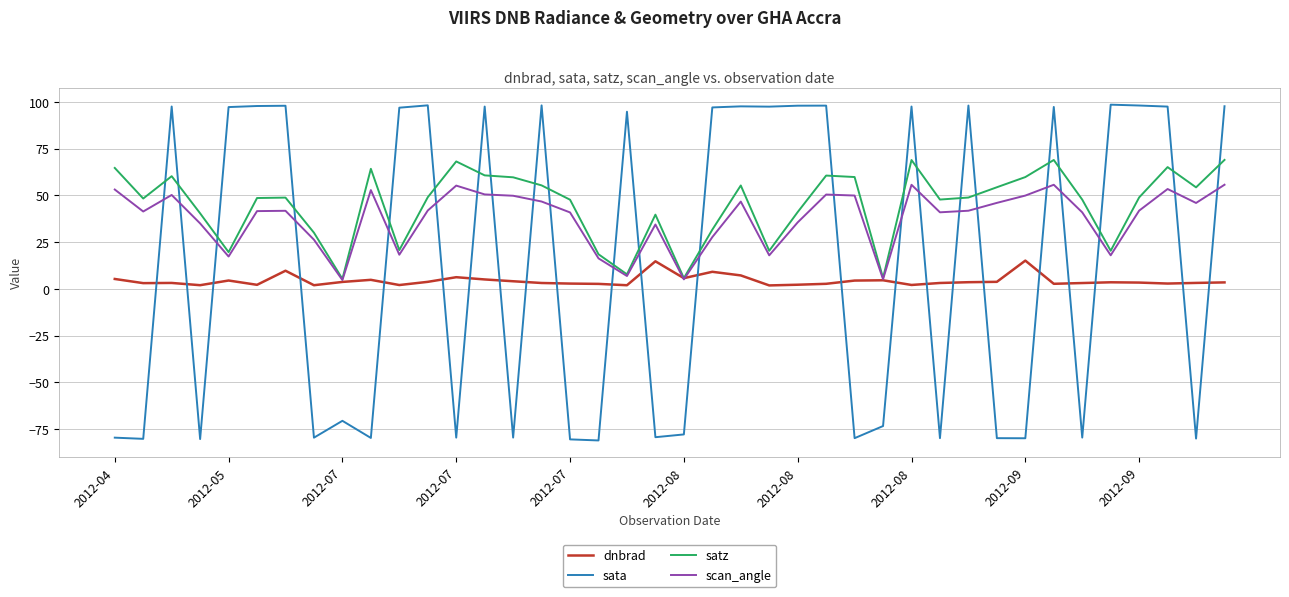

True or false: sata and dnbrad intersect in this chart.

True